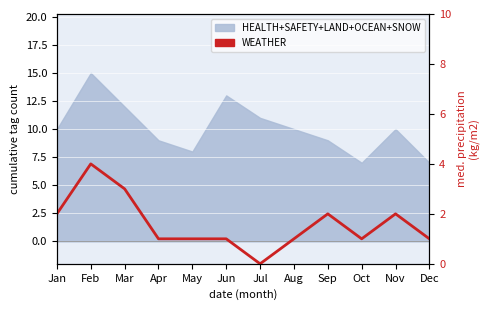

Where is the first local minimum?

Jul